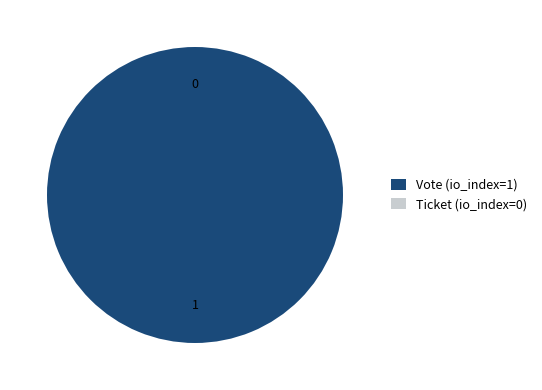

Do Ticket (io_index=0) and Vote (io_index=1) together represent more than half of the pie?

Yes